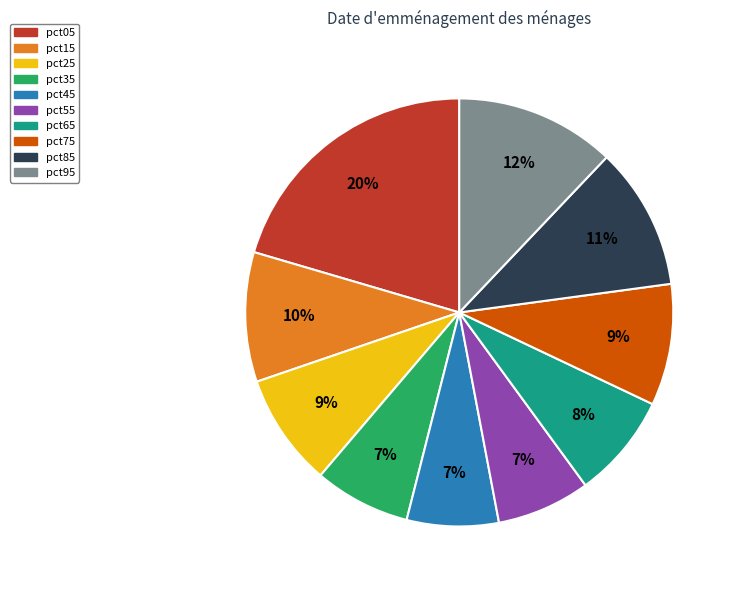

Which has a higher value, pct55 or pct25?

pct25